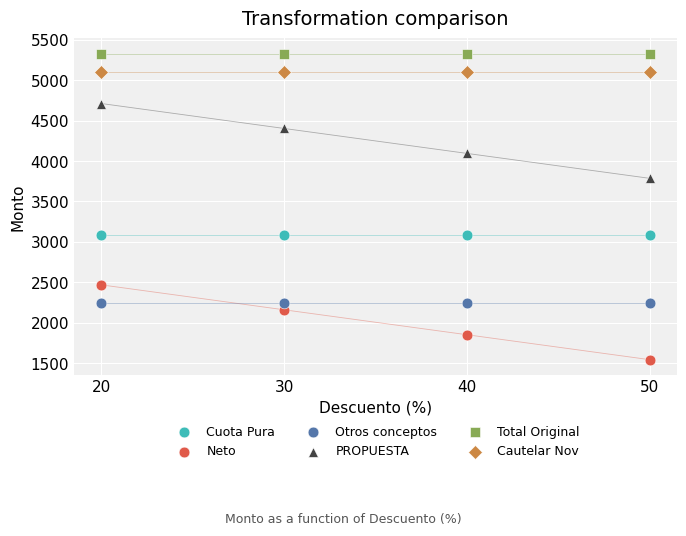

Which series contains the highest Y value?

Total Original